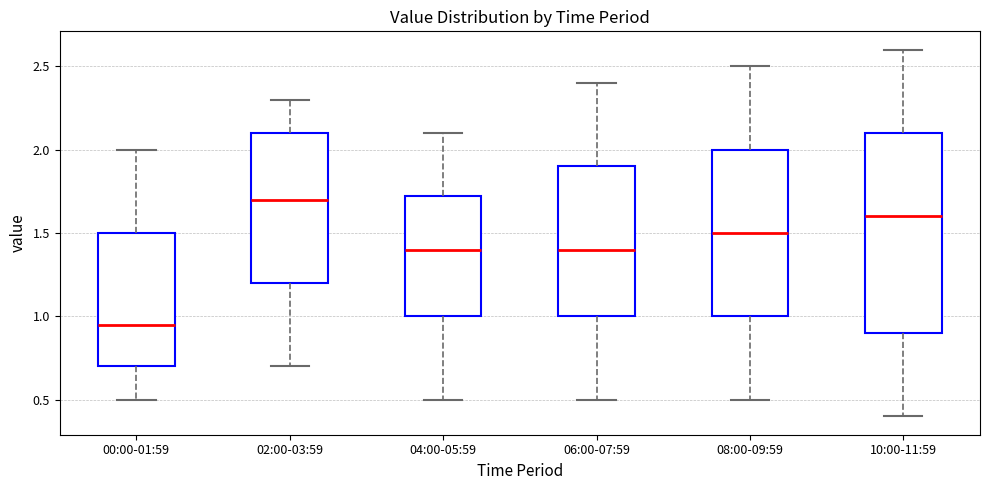

Reading left to right, read every box against the y-axis: the position of its median line, the range the box covers, and the ends of its whiskers. The values are not printed on the chart, so give them approximately, as read against the axis.

00:00-01:59: median 0.95, box 0.70 to 1.50, whiskers 0.50 to 2.00
02:00-03:59: median 1.70, box 1.20 to 2.10, whiskers 0.70 to 2.30
04:00-05:59: median 1.40, box 1.00 to 1.75, whiskers 0.50 to 2.10
06:00-07:59: median 1.40, box 1.00 to 1.90, whiskers 0.50 to 2.40
08:00-09:59: median 1.50, box 1.00 to 2.00, whiskers 0.50 to 2.50
10:00-11:59: median 1.60, box 0.90 to 2.10, whiskers 0.40 to 2.60